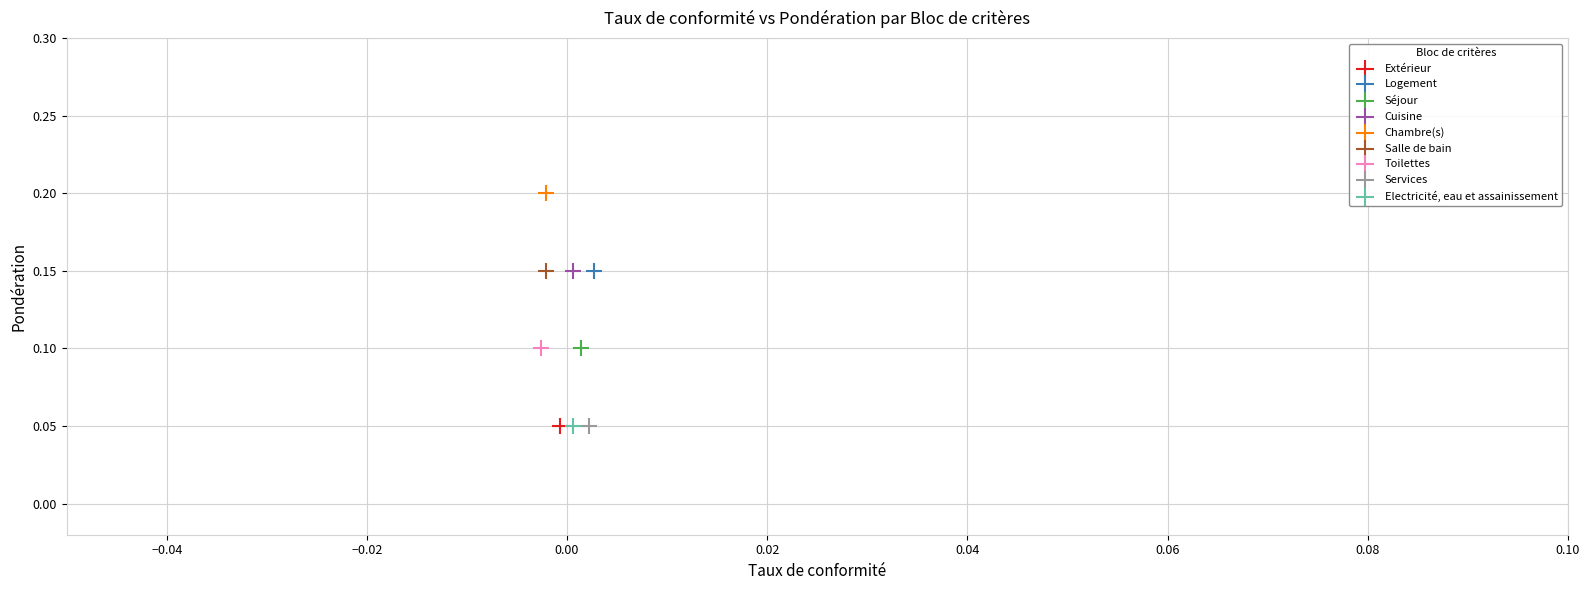

What are all the series names shown in the legend?

Extérieur, Logement, Séjour, Cuisine, Chambre(s), Salle de bain, Toilettes, Services, Electricité, eau et assainissement